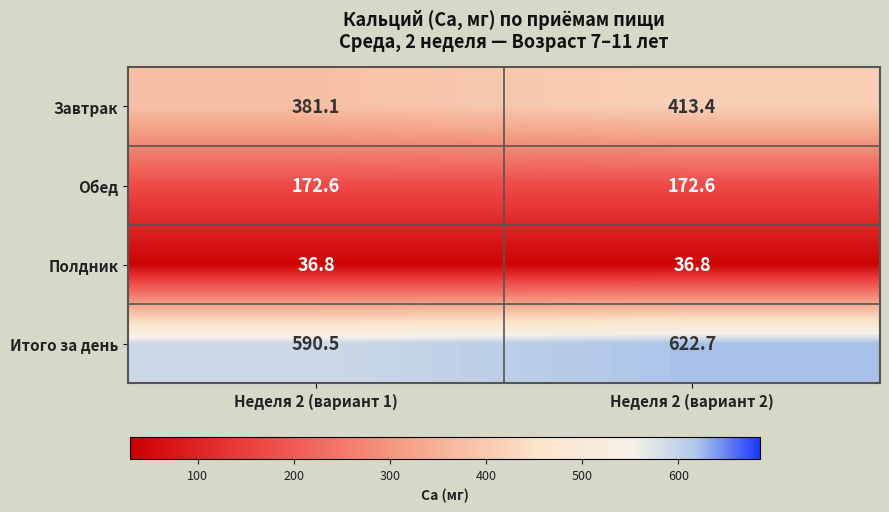

Count the number of data series in this chart.

4